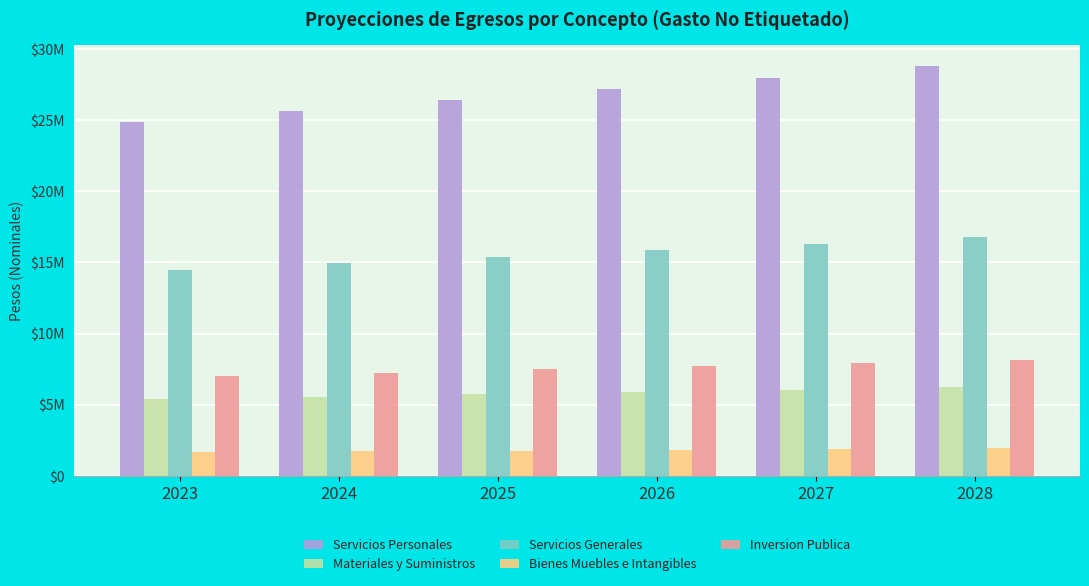

What are all the series names shown in the legend?

Servicios Personales, Materiales y Suministros, Servicios Generales, Bienes Muebles e Intangibles, Inversion Publica